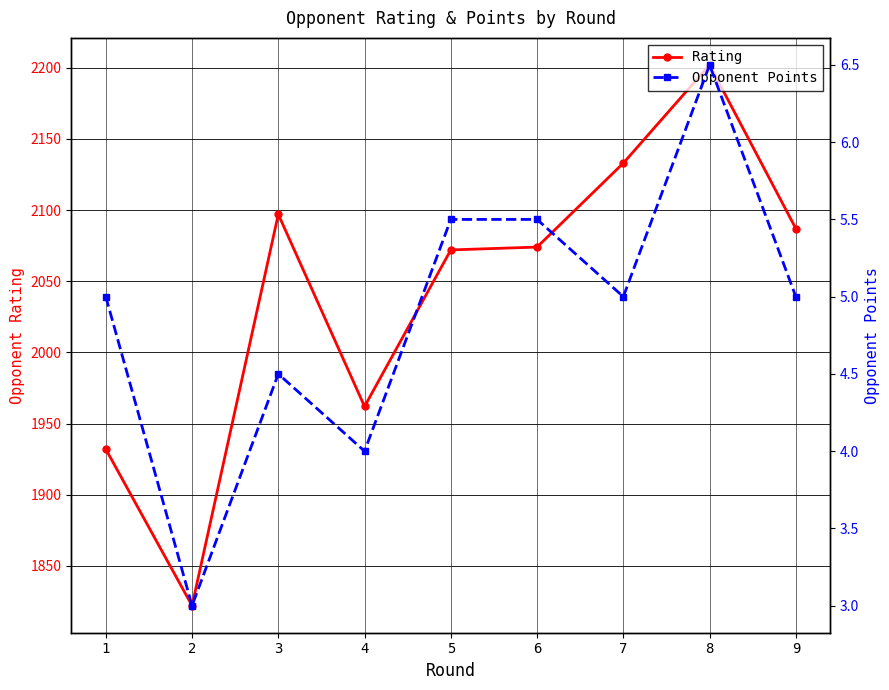

True or false: Rating and Opponent Points cross at least once.

False